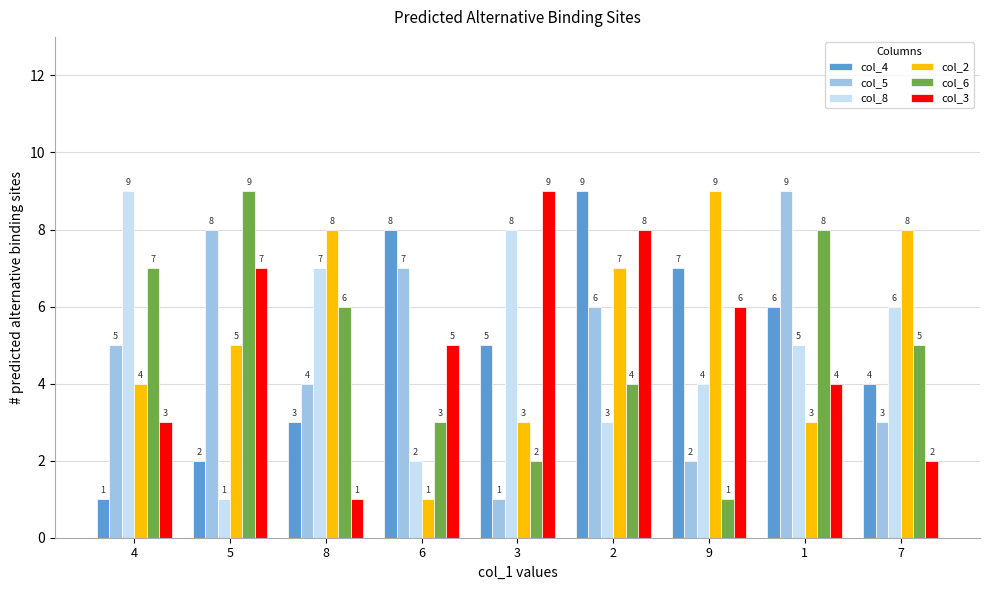

Between 2 and 7, which series saw the biggest shift?

col_3